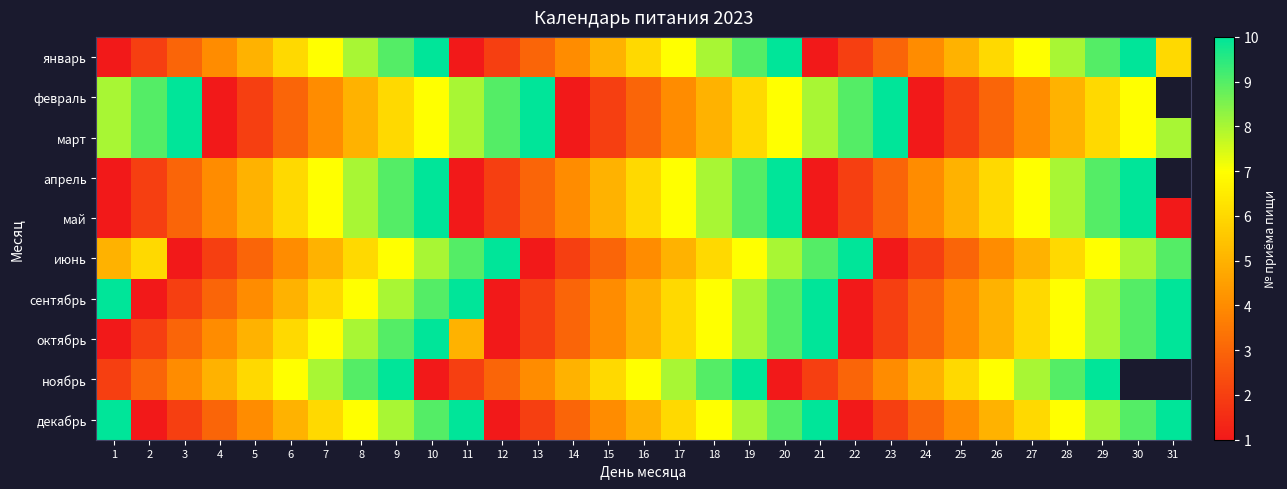

At which label does март first exceed 6?

1